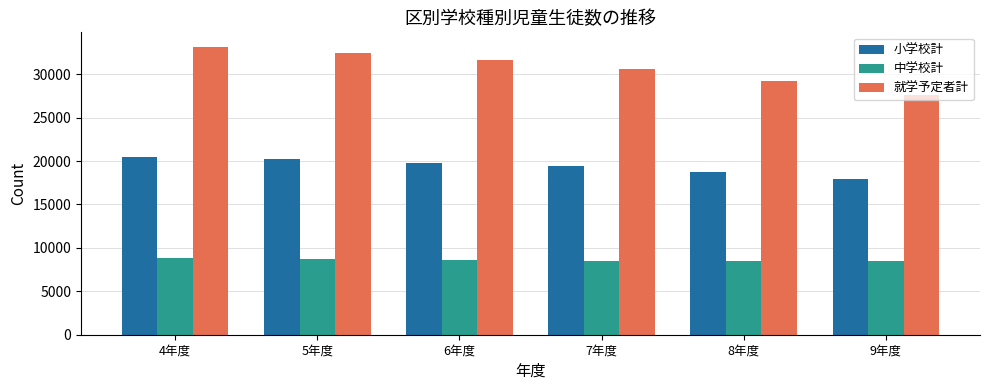

At how many categories does at least one series exceed 10874?

6